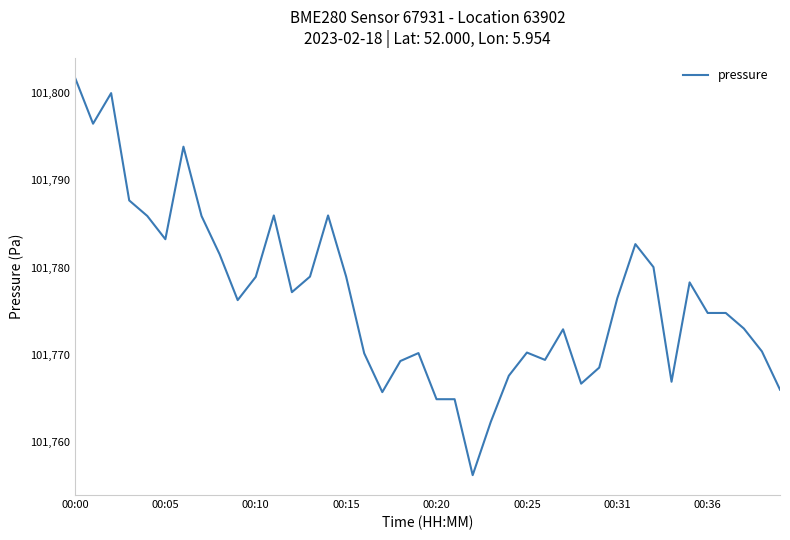

What is the greatest value displayed?

101801.8